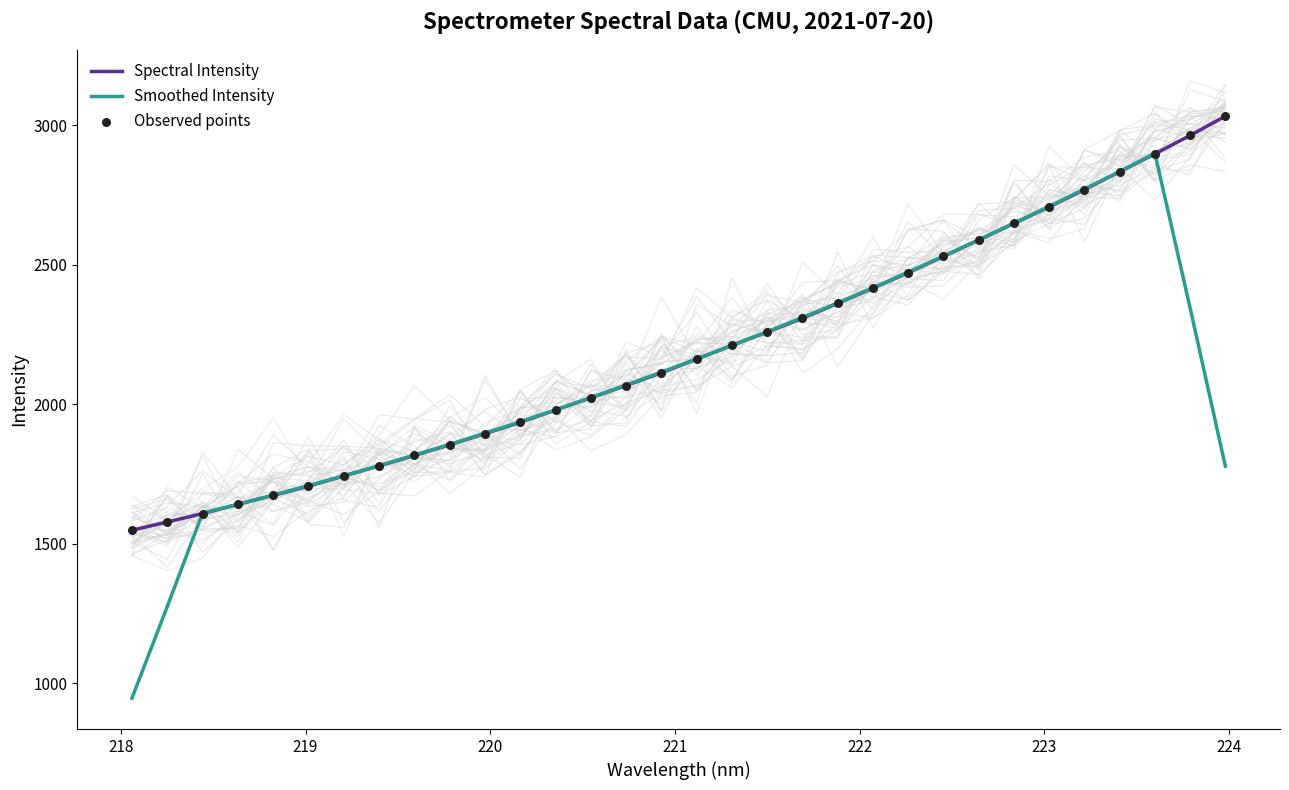

What is the maximum value for Spectral Intensity?

3032.7